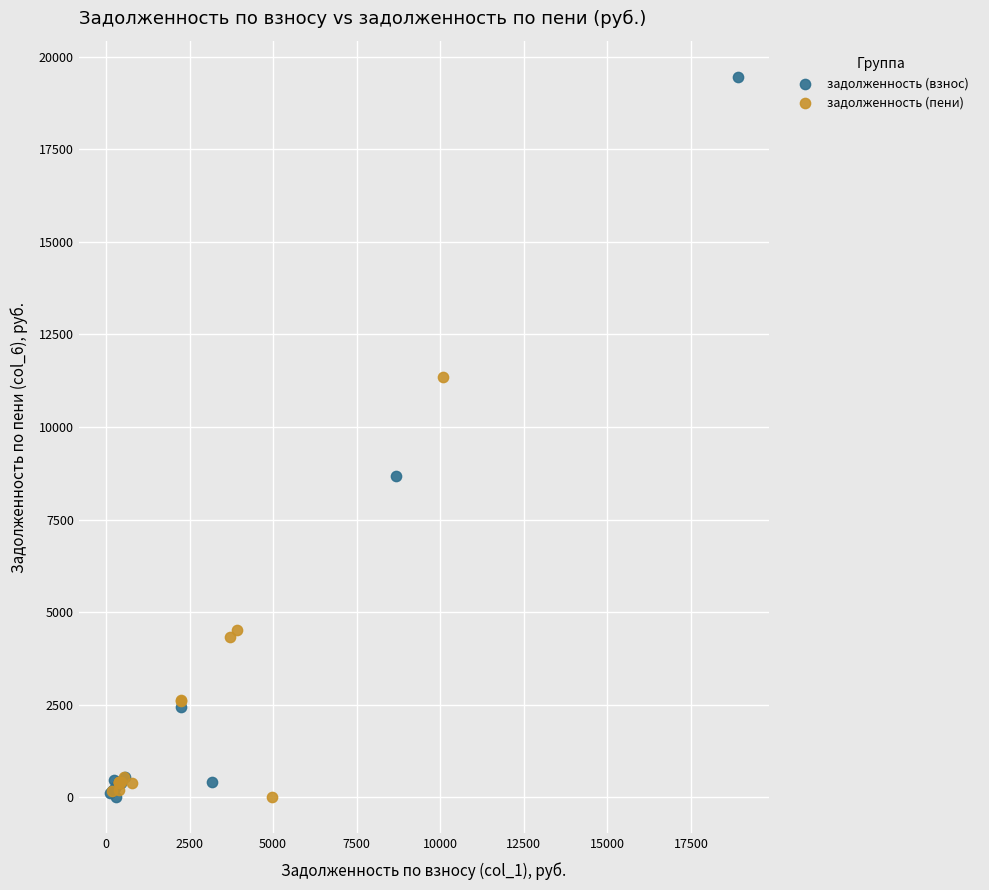

Which series reaches the maximum Y coordinate?

задолженность (взнос)